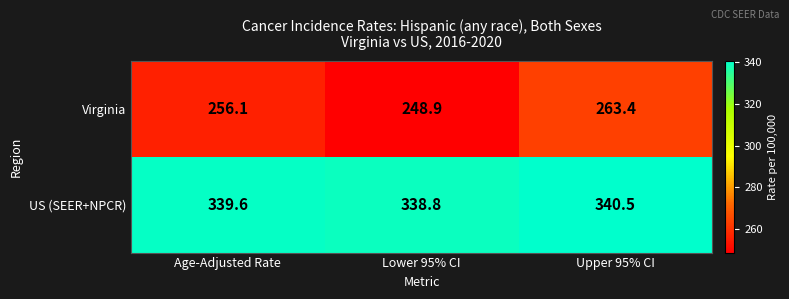

At which label is US (SEER+NPCR) closest to 339?

Lower 95% CI